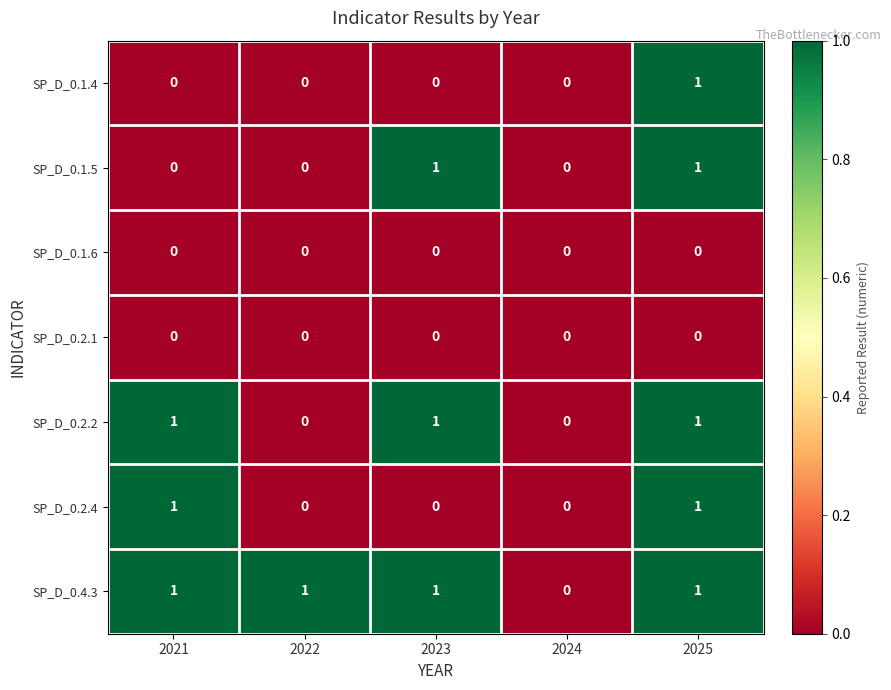

The SP_D_0.1.4 series shows 0 at 2024. True or false?

True